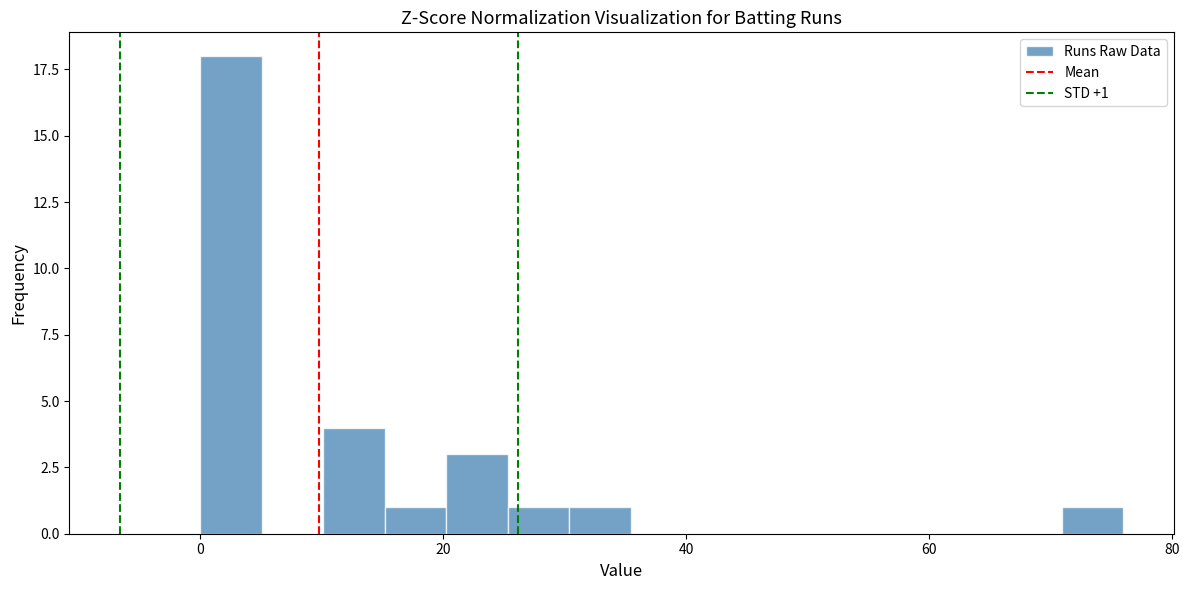

Around what value on the x-axis is the tallest bar? Give the approximate position of its centre, as read against the axis.

2